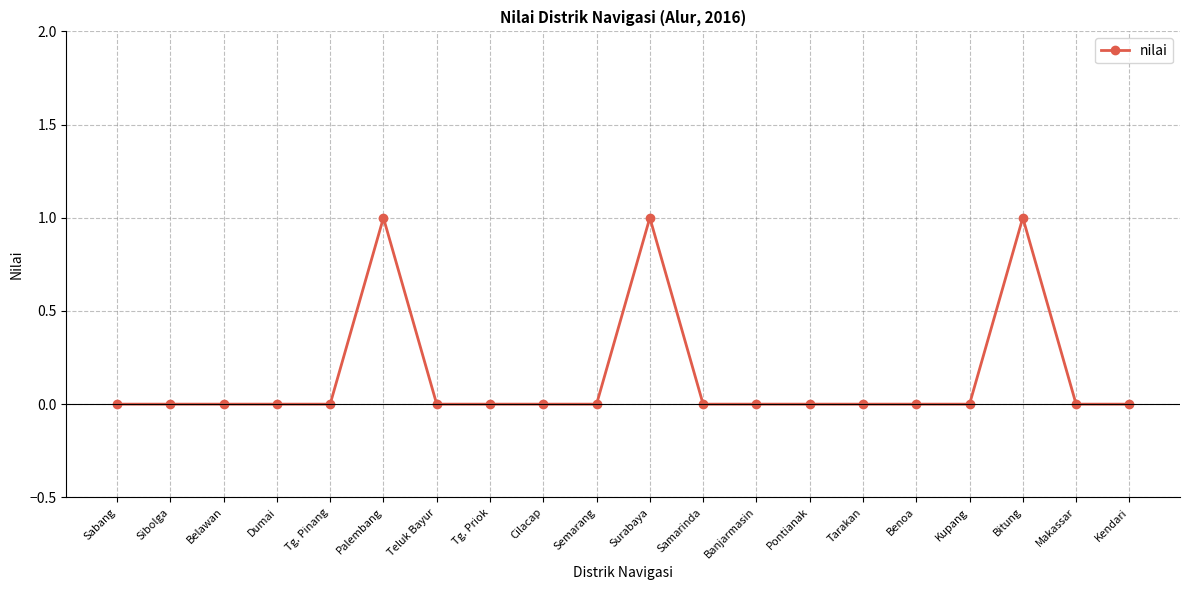

The chart shows a value of 0 at Tg. Pinang. True or false?

True